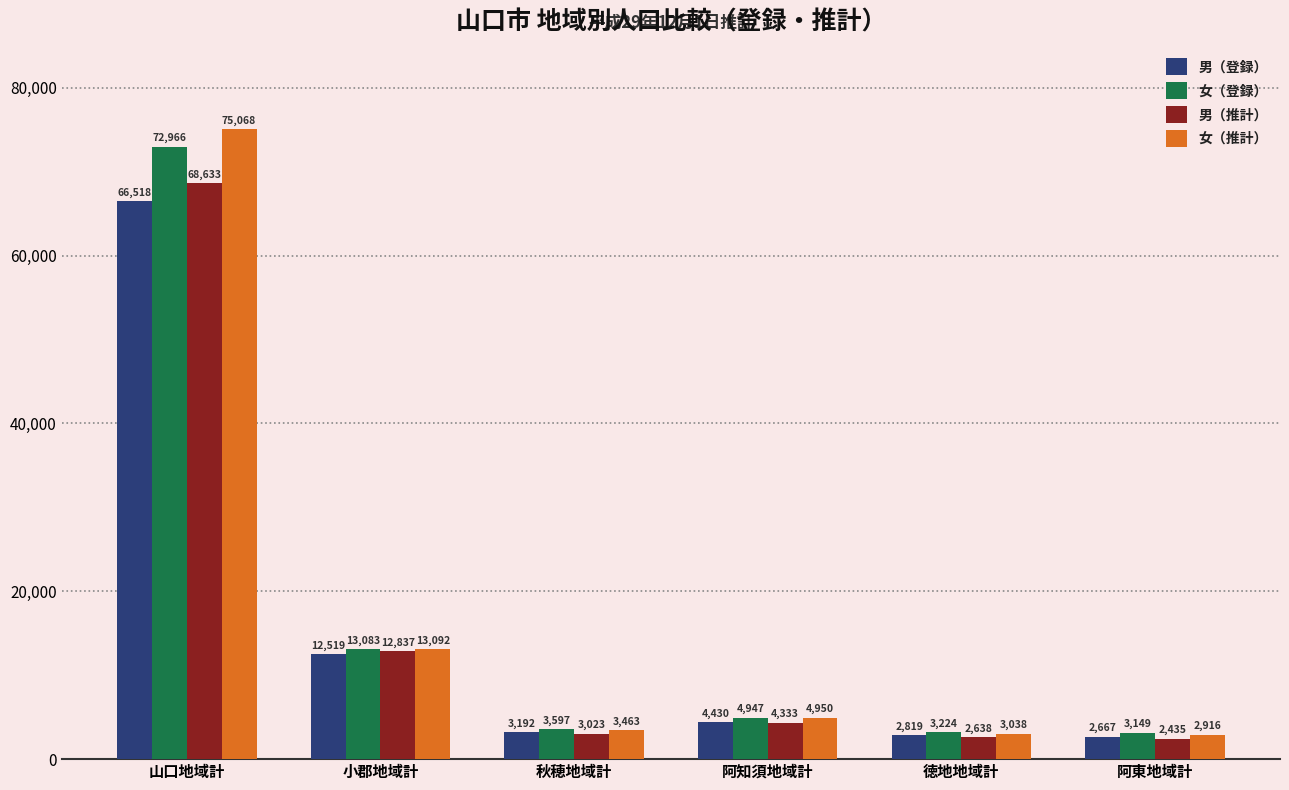

Which label corresponds to the smallest value in the chart?

阿東地域計